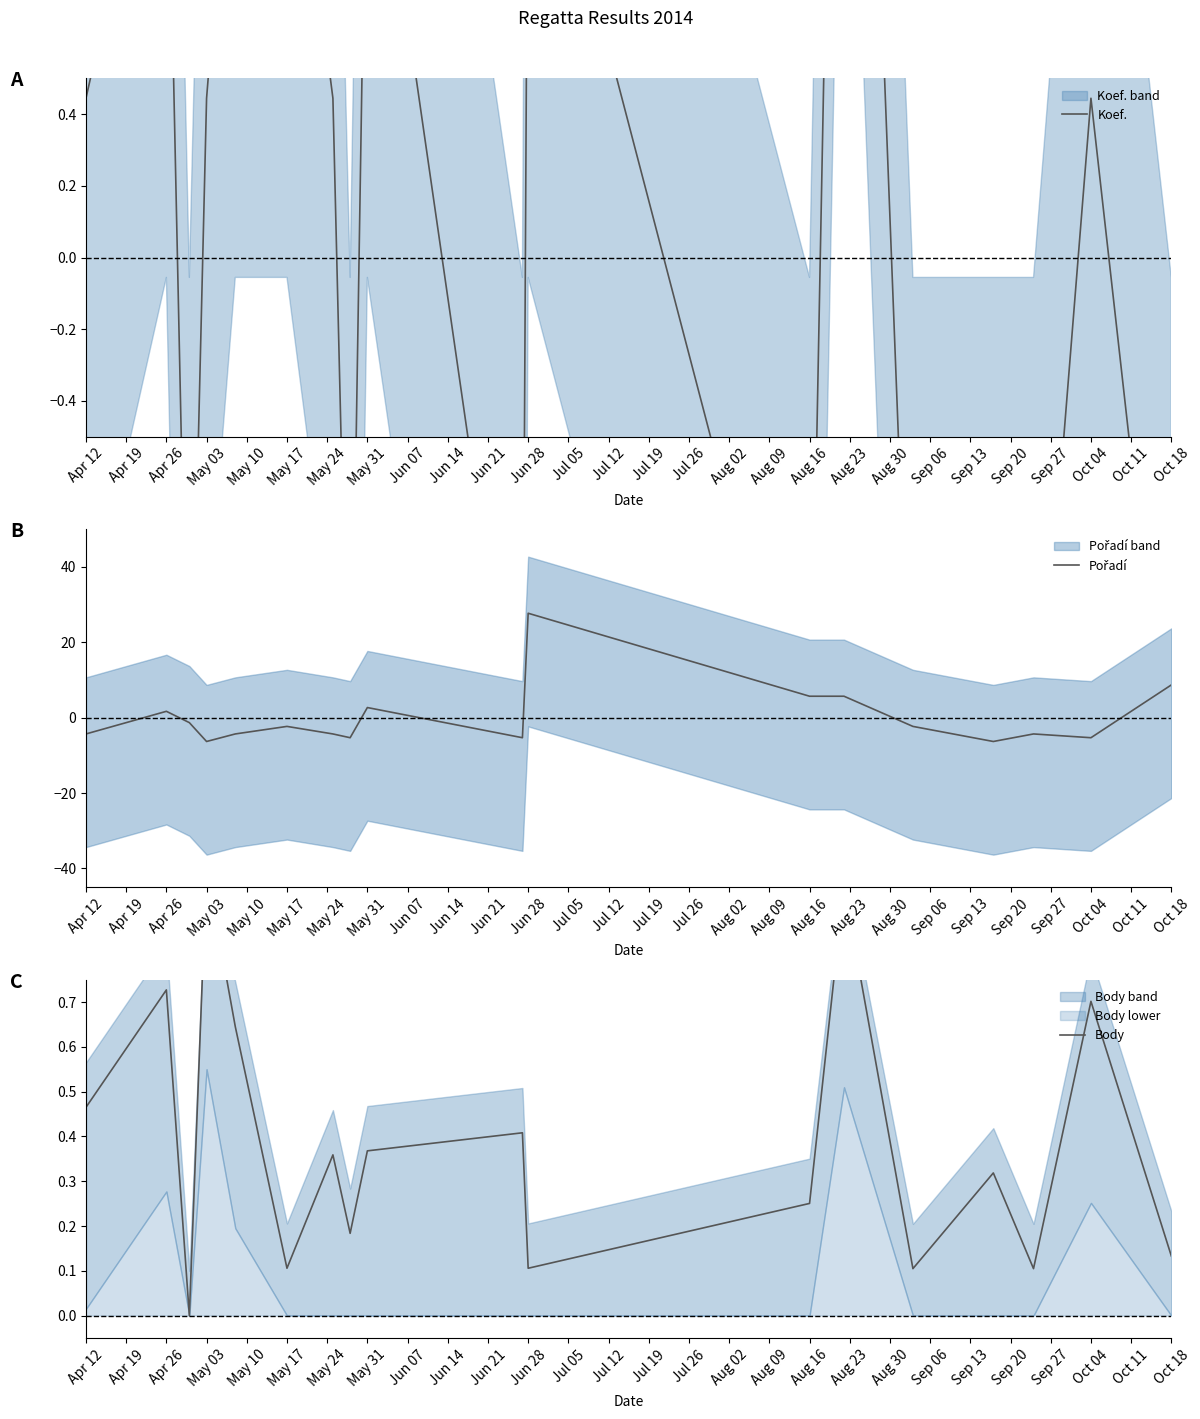

Between May 10 and Apr 19, which is larger?

May 10